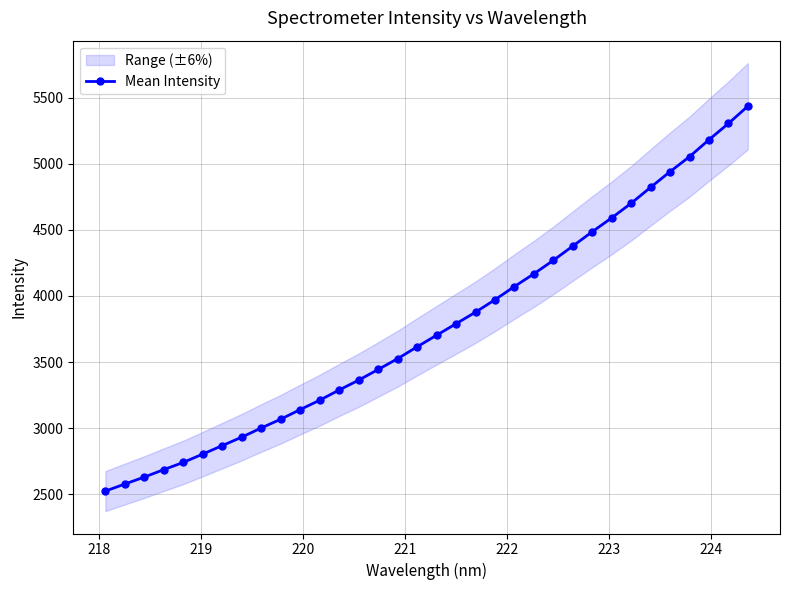

True or false: the data has more than 0 interior local peaks.

False